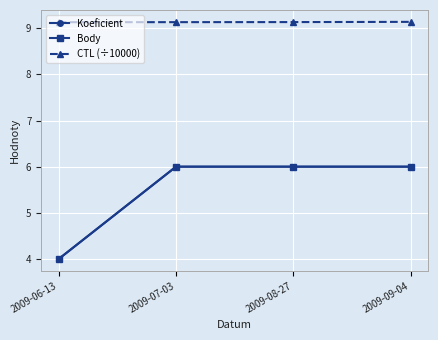

What is the greatest value displayed?

9.1